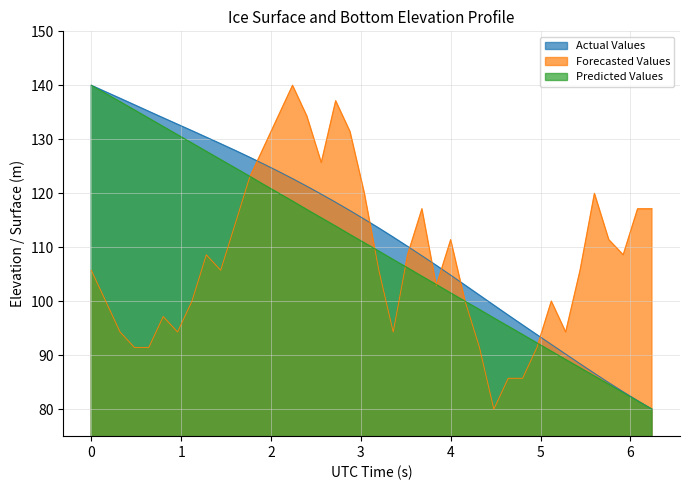

What is the minimum value shown in the chart?

80.0